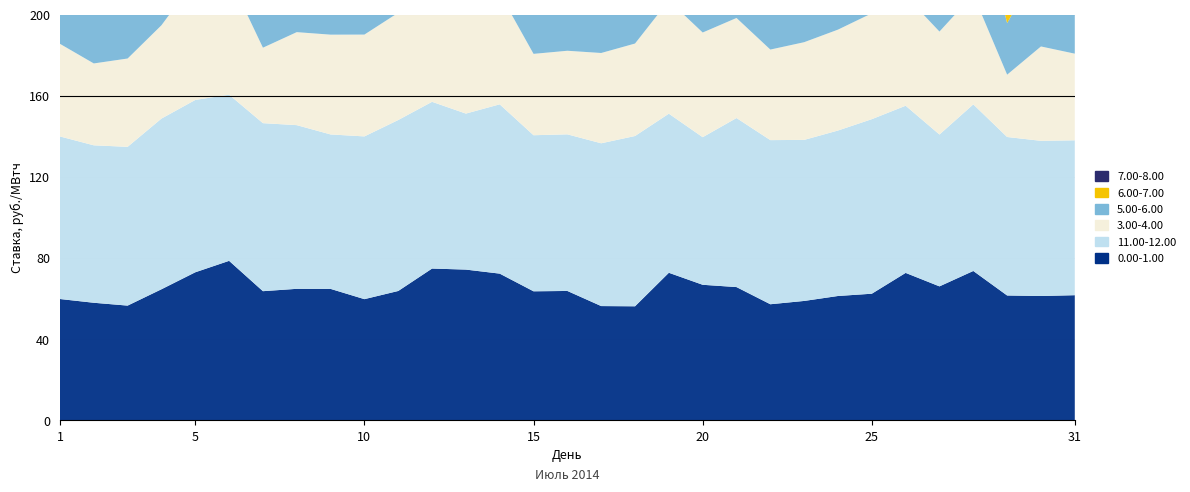

Reading left to right, extract all data points from this chart.

0.00-1.00: 59.8	57.9	56.5	64.6	73.0	78.6	63.6	64.8	64.8	59.7	63.7	74.8	74.3	72.3	63.6	63.8	56.3	56.2	72.7	66.8	65.7	57.2	58.8	61.3	62.4	72.7	66.0	73.6	61.5	61.3	61.7
11.00-12.00: 80.1	77.6	78.2	84.1	84.9	81.9	82.8	80.7	76.1	80.2	84.3	82.2	76.9	83.4	76.9	77.2	80.2	83.9	78.4	72.7	83.3	80.9	79.4	81.5	86.0	82.4	74.8	82.1	78.1	76.5	76.3
3.00-4.00: 45.6	40.4	43.5	46.0	59.3	58.3	37.2	45.8	49.2	50.2	52.9	58.3	57.9	54.7	40.1	41.2	44.5	45.6	55.8	51.6	49.3	44.6	48.1	49.7	52.2	54.2	50.7	54.1	30.7	46.5	42.7
5.00-6.00: 46.1	42.8	47.0	44.5	60.3	53.8	42.0	53.0	51.7	54.3	53.2	56.1	55.8	52.1	41.9	43.6	46.2	48.1	53.1	45.2	51.2	46.5	51.1	52.0	52.7	53.3	44.2	54.2	25.4	40.9	47.5
6.00-7.00: 55.4	52.8	53.8	56.0	60.4	56.8	51.5	52.0	51.9	50.4	54.1	53.4	31.1	54.3	50.2	51.4	46.9	51.7	43.2	41.8	54.3	51.3	54.8	54.9	57.6	54.4	41.8	55.7	51.8	48.2	50.1
7.00-8.00: 68.5	67.0	66.2	74.6	66.8	58.8	62.5	65.7	57.6	59.9	67.0	52.8	1.4	69.0	64.0	64.4	68.2	60.7	55.4	42.0	63.5	58.2	58.7	59.3	62.3	57.0	45.8	64.6	59.2	59.1	59.2